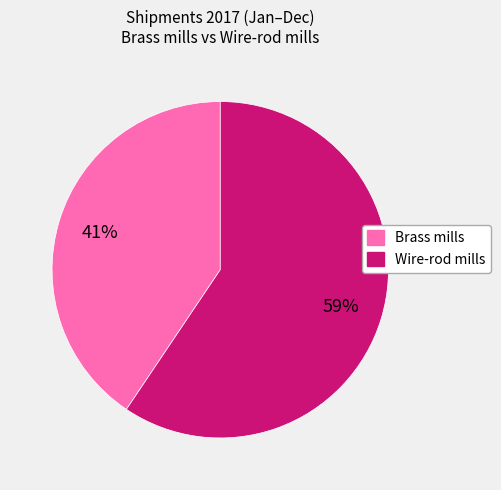

True or false: Wire-rod mills accounts for 59% of the total.

True